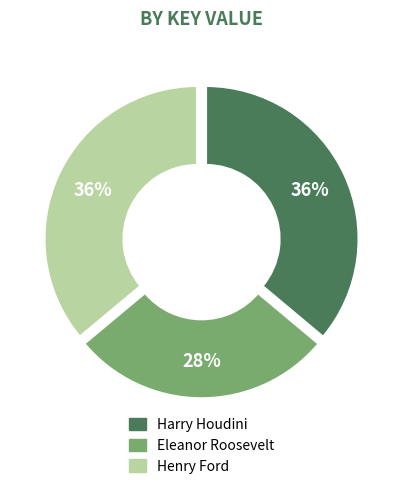

To the nearest percent, what is the combined percentage of Eleanor Roosevelt and Henry Ford?

64%